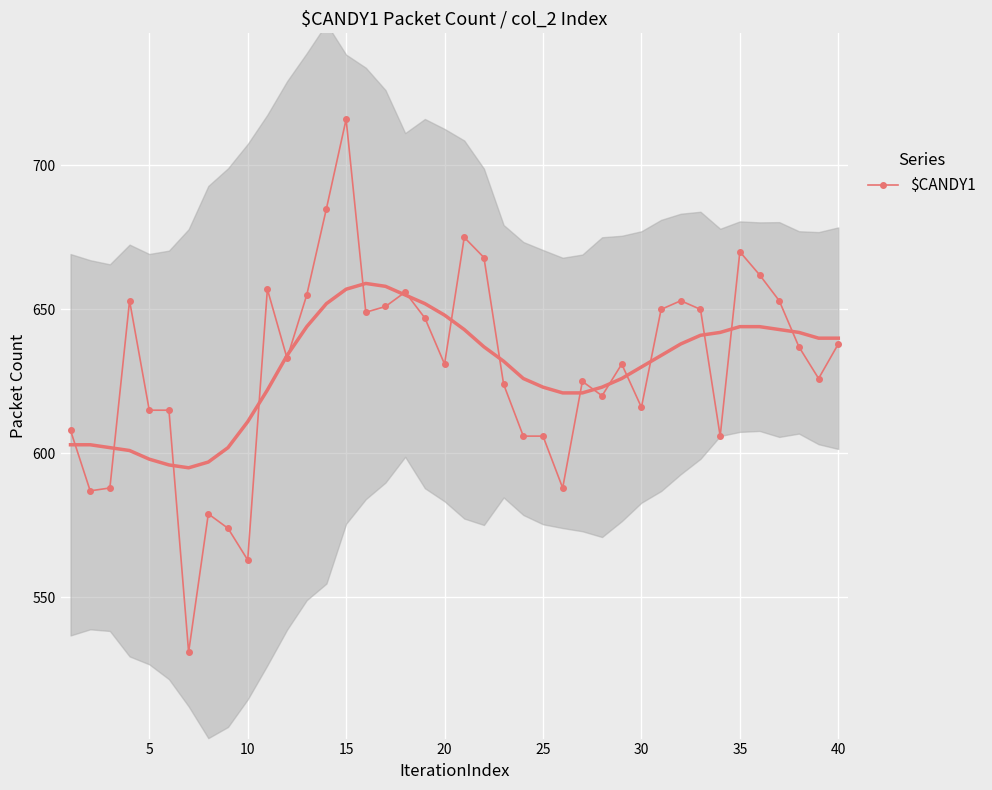

What is the maximum value for $CANDY1?

716